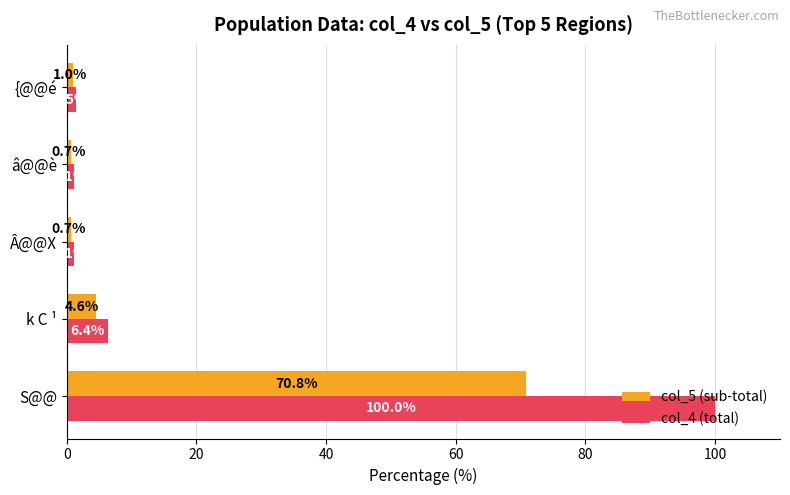

What is the difference between the second highest and minimum values in the col_5 (sub-total) series?

3.9